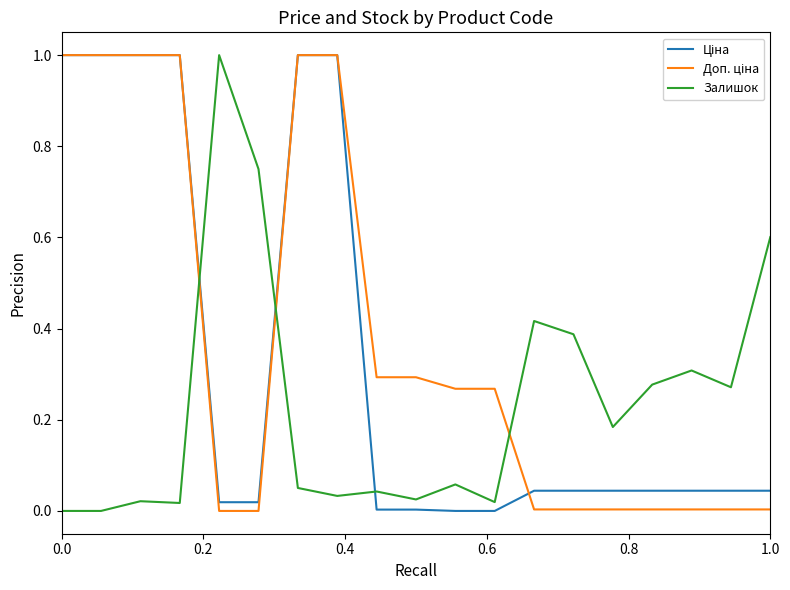

At how many categories does at least one series exceed 0?

19